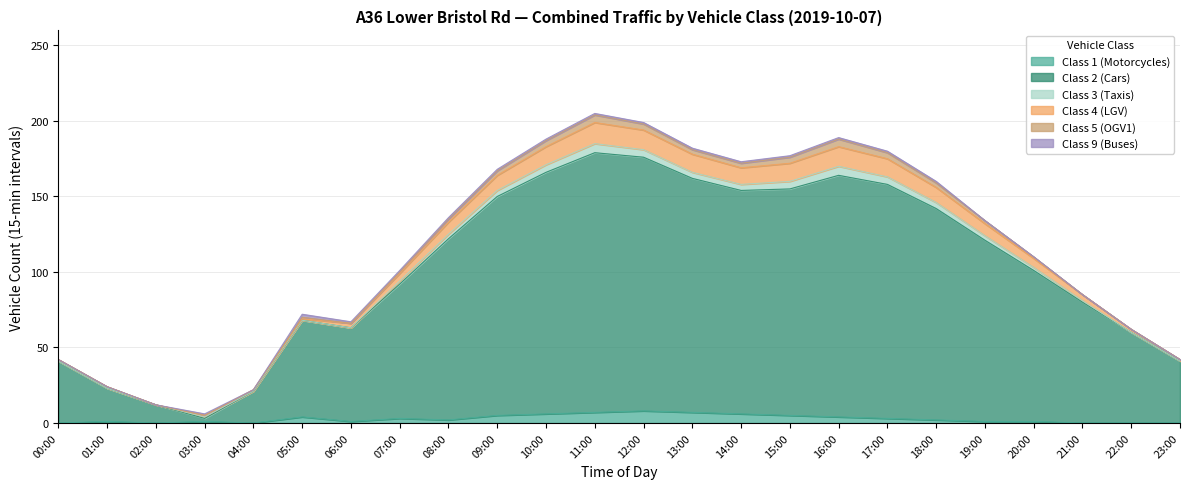

Which category has the lowest value in the Class 1 (Motorcycles) series?

00:00